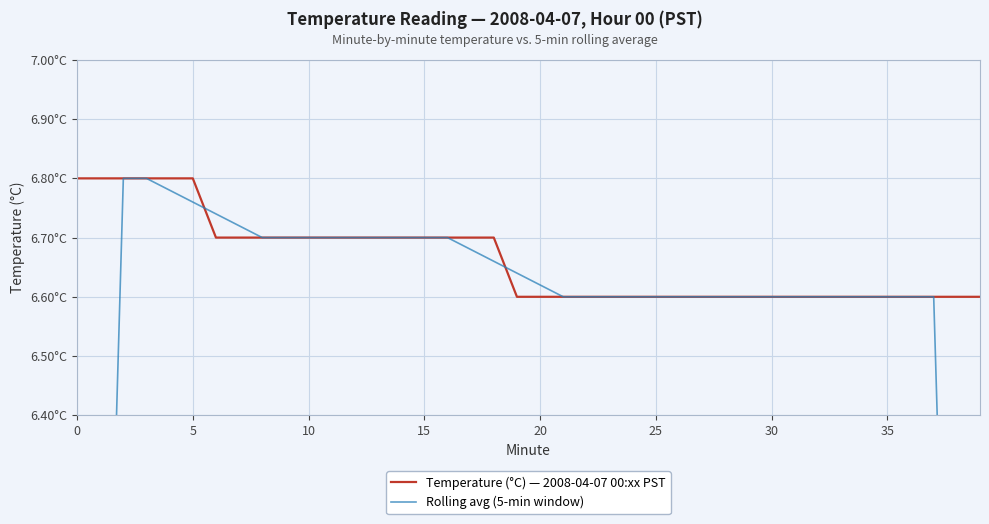

Reading right to left, what are all the values shown in this chart?

Temperature (°C) — 2008-04-07 00:xx PST: 6.6	6.6	6.6	6.6	6.6	6.6	6.6	6.6	6.6	6.6	6.6	6.6	6.6	6.6	6.6	6.6	6.6	6.6	6.6	6.6	6.6	6.7	6.7	6.7	6.7	6.7	6.7	6.7	6.7	6.7	6.7	6.7	6.7	6.7	6.8	6.8	6.8	6.8	6.8	6.8
Rolling avg (5-min window): 4.0	5.3	6.6	6.6	6.6	6.6	6.6	6.6	6.6	6.6	6.6	6.6	6.6	6.6	6.6	6.6	6.6	6.6	6.6	6.6	6.6	6.7	6.7	6.7	6.7	6.7	6.7	6.7	6.7	6.7	6.7	6.7	6.7	6.7	6.8	6.8	6.8	6.8	5.4	4.1